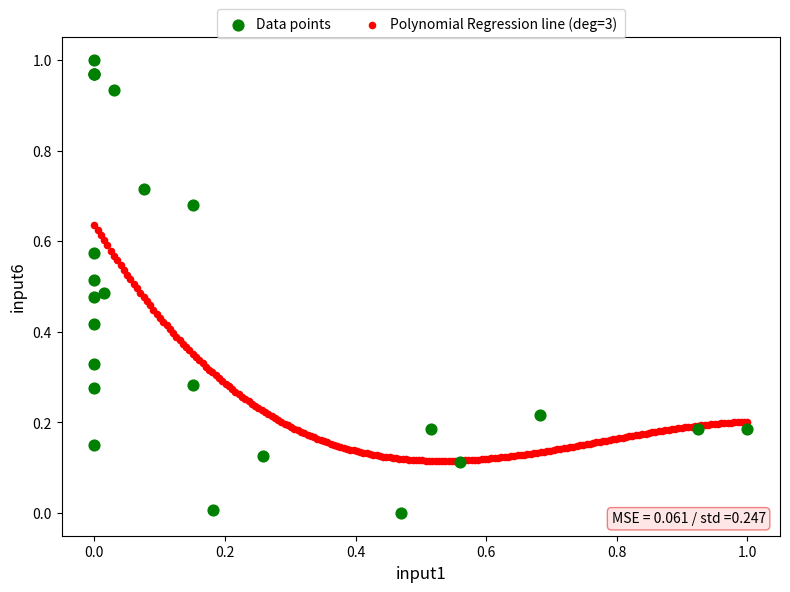

Which series has the widest spread of Y values?

Data points